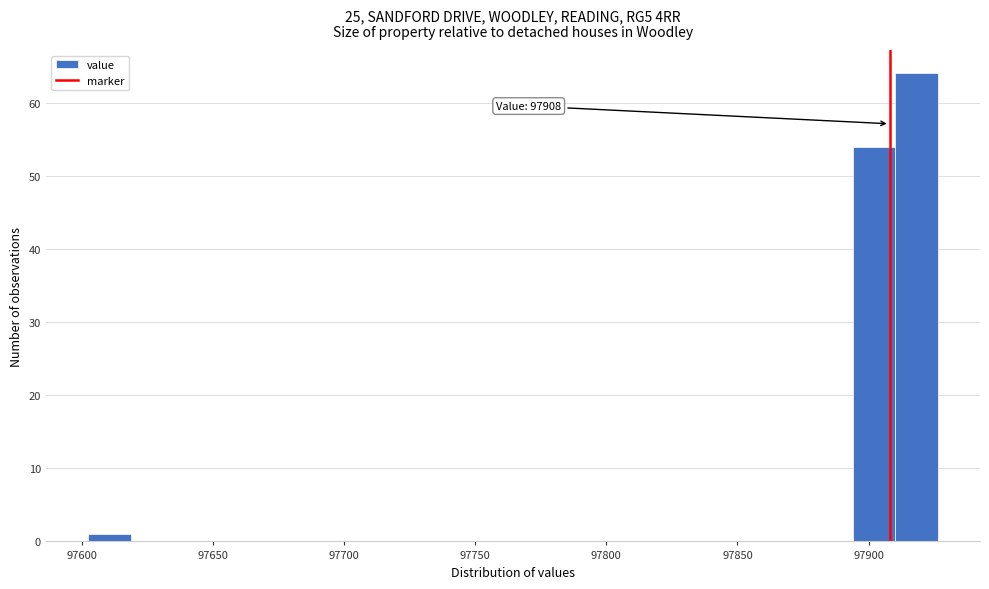

Around what value on the x-axis is the tallest bar? Give the approximate position of its centre, as read against the axis.

97920